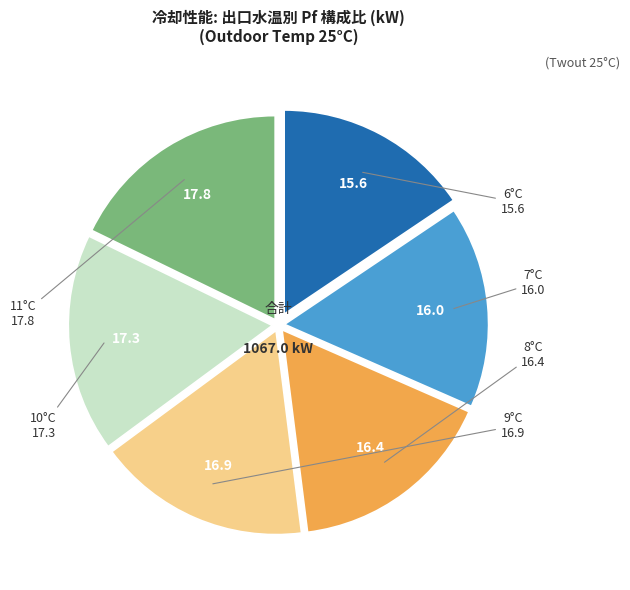

Does any single category account for the majority?

No